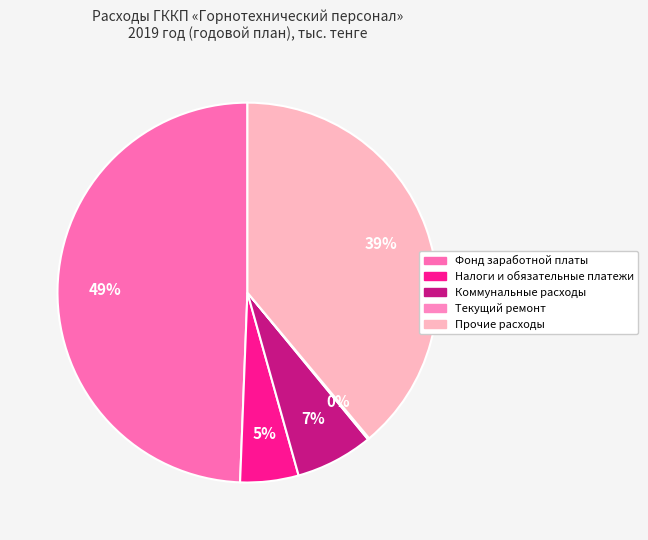

Which has a higher value, Фонд заработной платы or Коммунальные расходы?

Фонд заработной платы